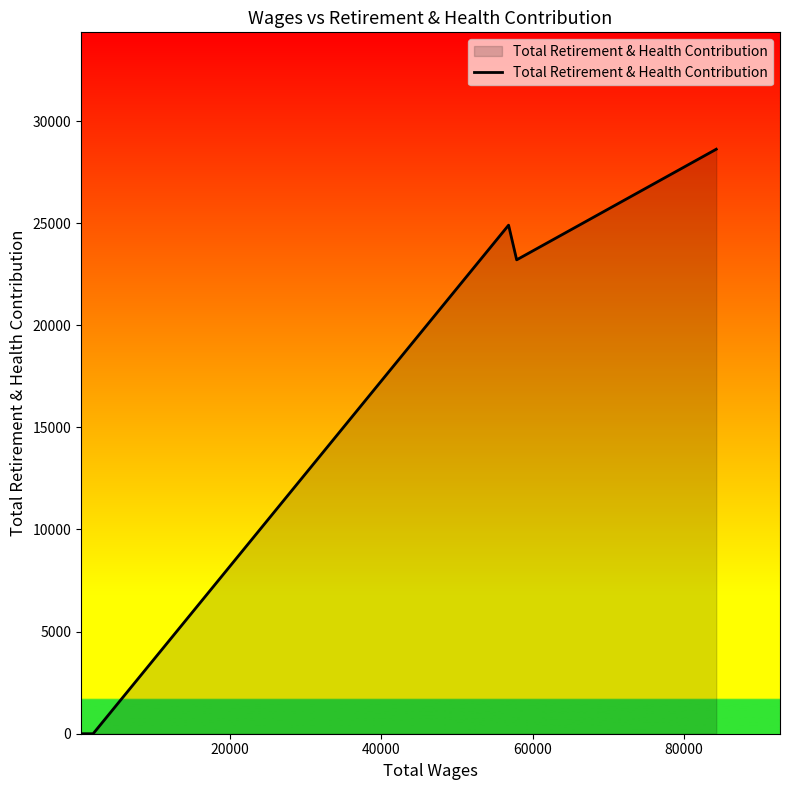

How many interior local peaks (higher than both neighbors) does the data have?

1